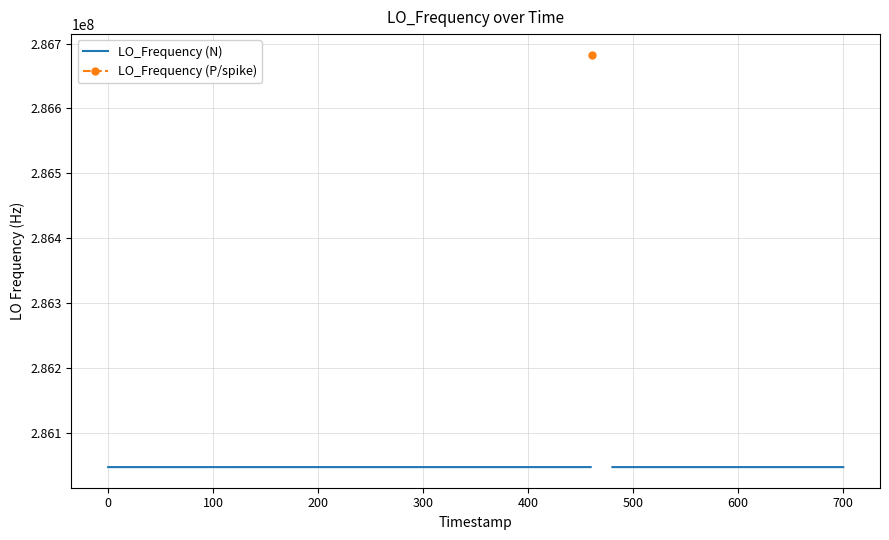

True or false: LO_Frequency (P/spike) and LO_Frequency (N) cross at least once.

False